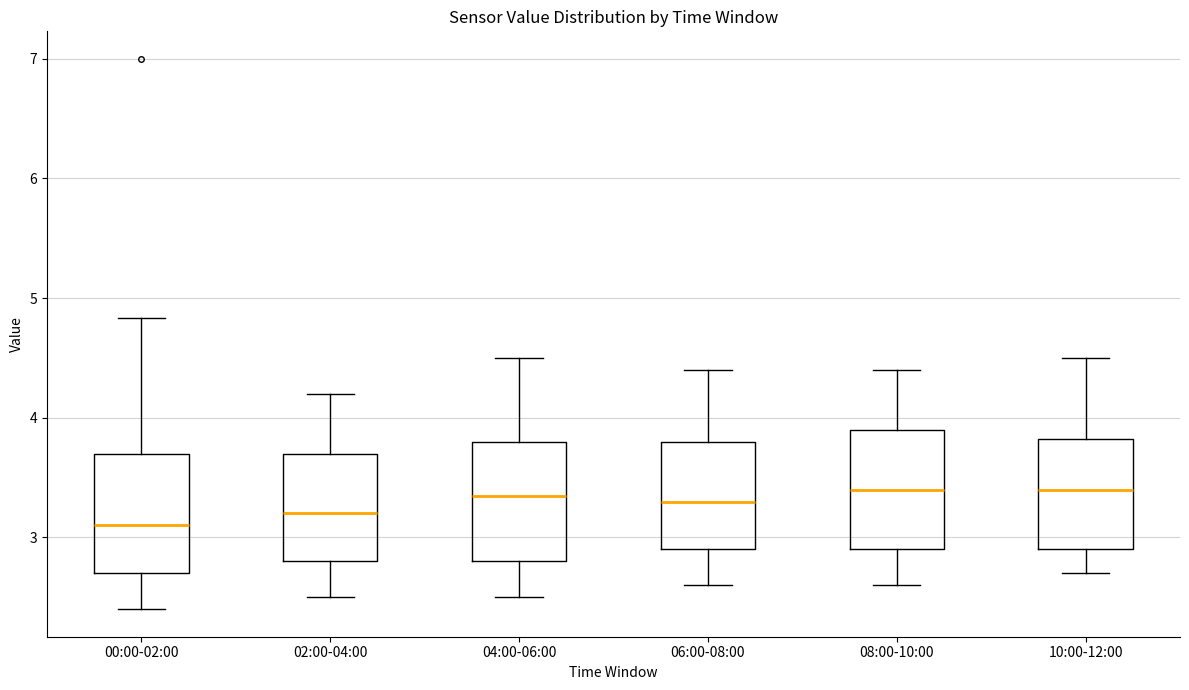

Reading left to right, read every box against the y-axis: the position of its median line, the range the box covers, and the ends of its whiskers. The values are not printed on the chart, so give them approximately, as read against the axis.

00:00-02:00: median 3.1, box 2.7 to 3.7, whiskers 2.4 to 4.8
02:00-04:00: median 3.2, box 2.8 to 3.7, whiskers 2.5 to 4.2
04:00-06:00: median 3.4, box 2.8 to 3.8, whiskers 2.5 to 4.5
06:00-08:00: median 3.3, box 2.9 to 3.8, whiskers 2.6 to 4.4
08:00-10:00: median 3.4, box 2.9 to 3.9, whiskers 2.6 to 4.4
10:00-12:00: median 3.4, box 2.9 to 3.8, whiskers 2.7 to 4.5